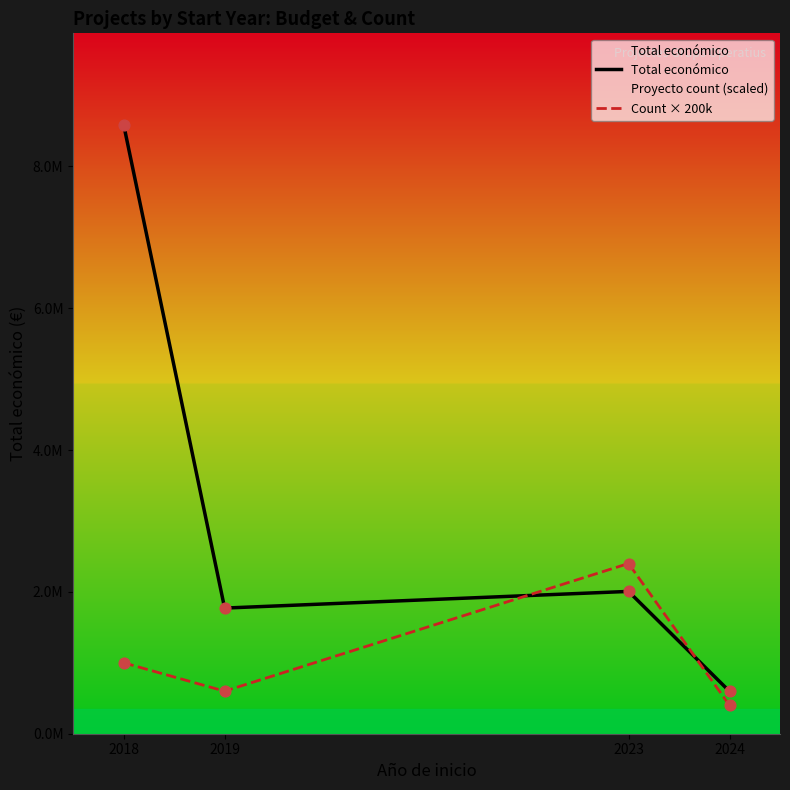

What is the total value across all series at 2023?

4406540